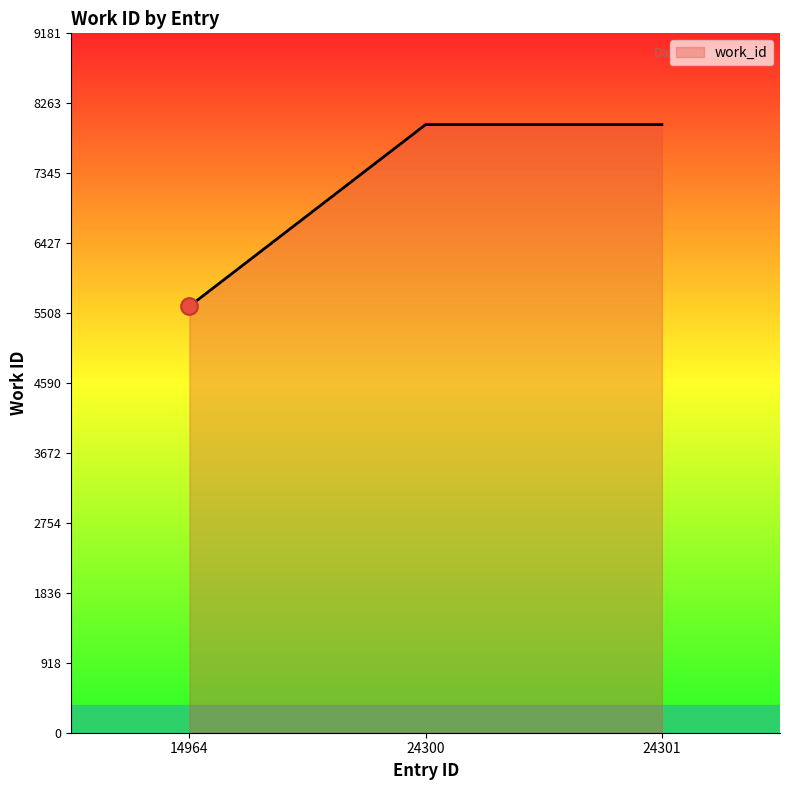

What is the change in value from 14964 to 24301?

+2386